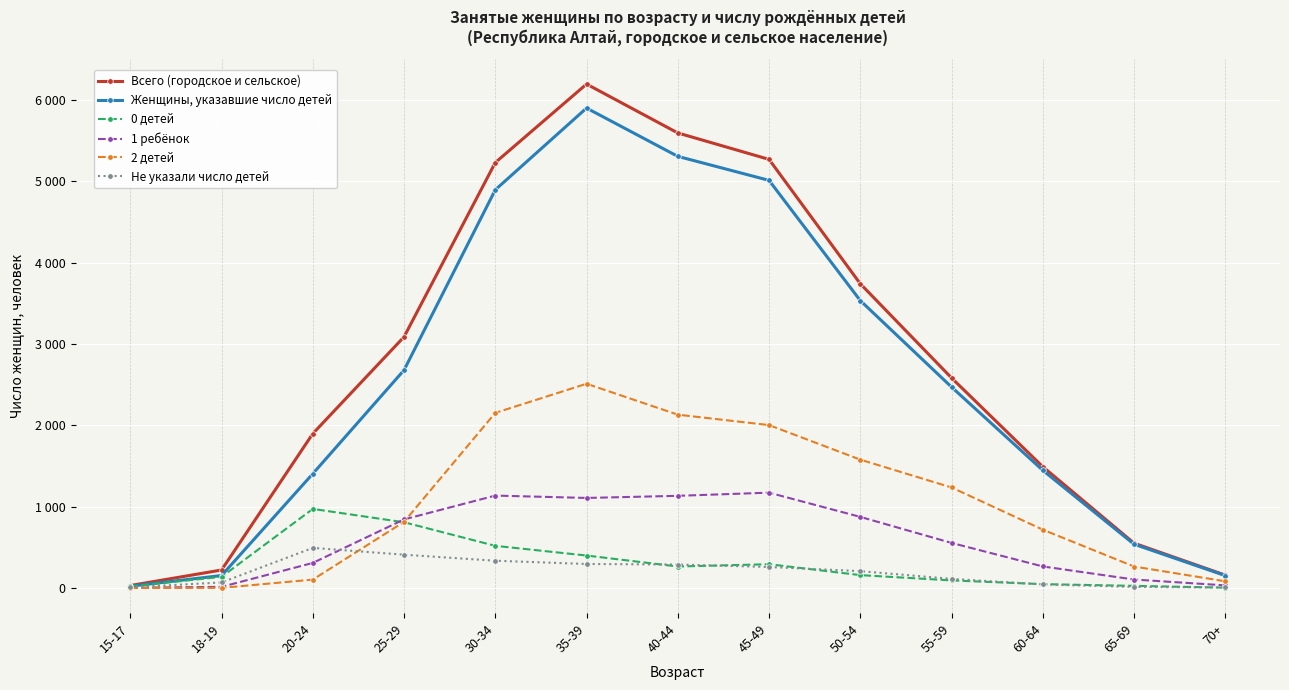

What is the sum of all 1 ребёнок values?

7544